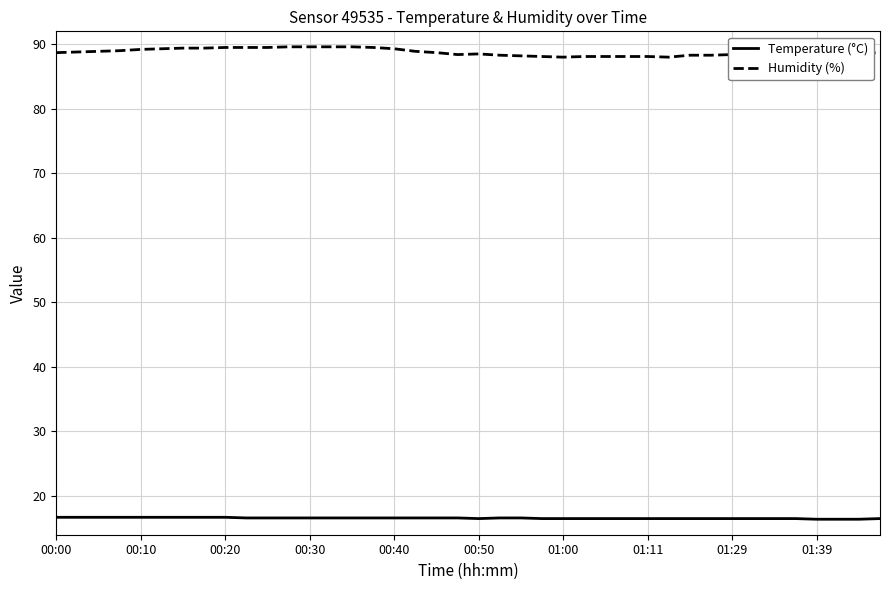

Which series has the largest total across all categories?

Humidity (%)